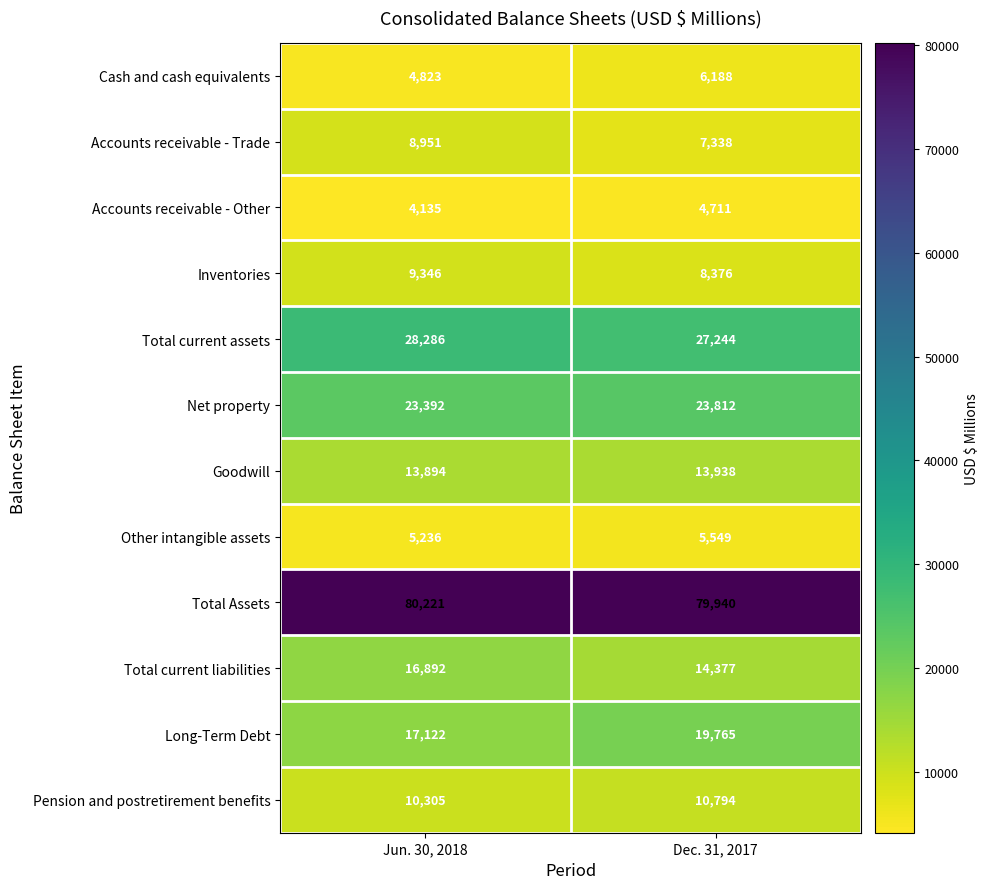

At which label is Other intangible assets closest to 5392?

Jun. 30, 2018